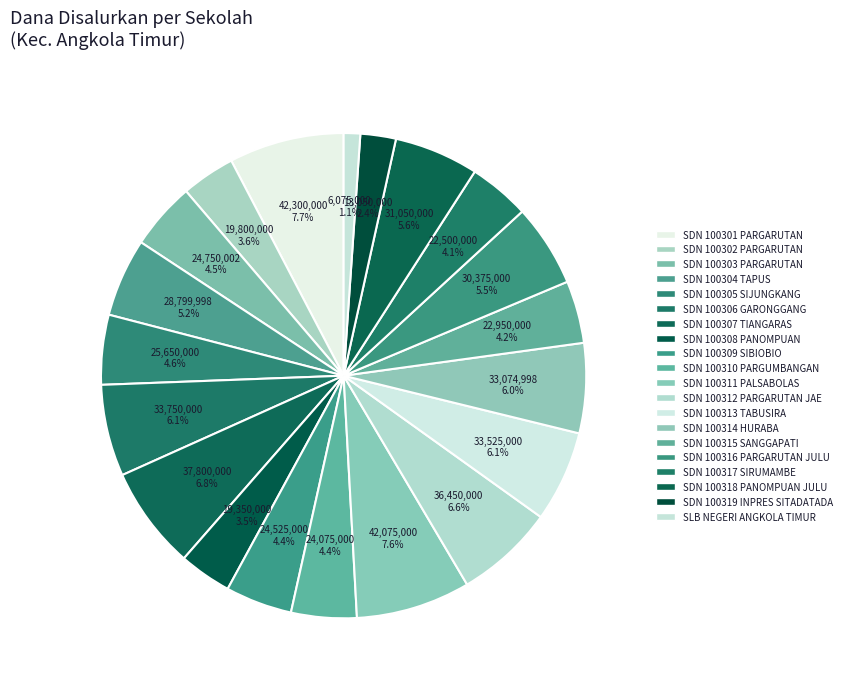

What is the total percentage of SDN 100308 PANOMPUAN and SDN 100315 SANGGAPATI?

7.7%